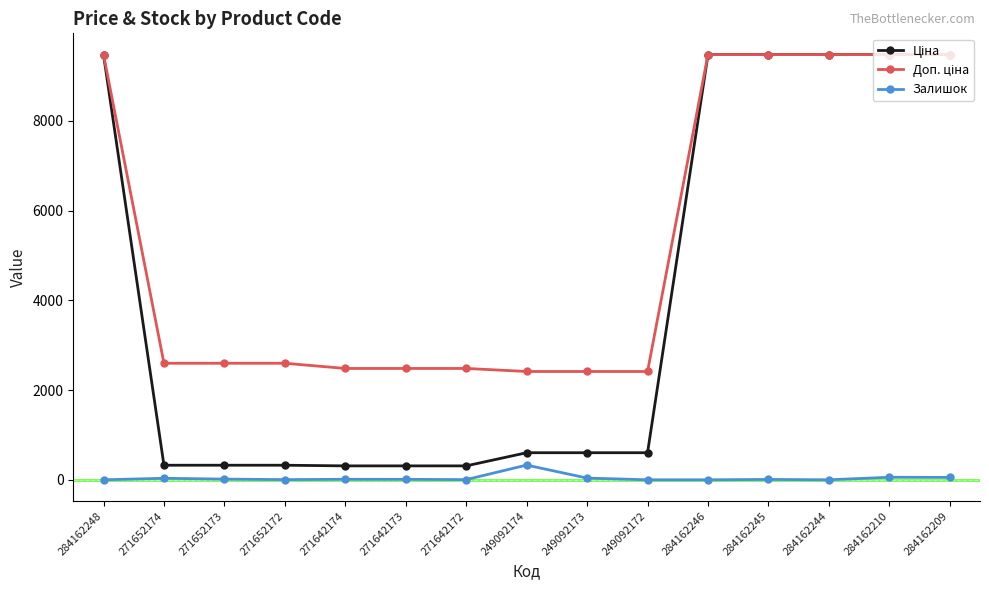

What is the difference between the highest and lowest values at 271652173?

2583.3